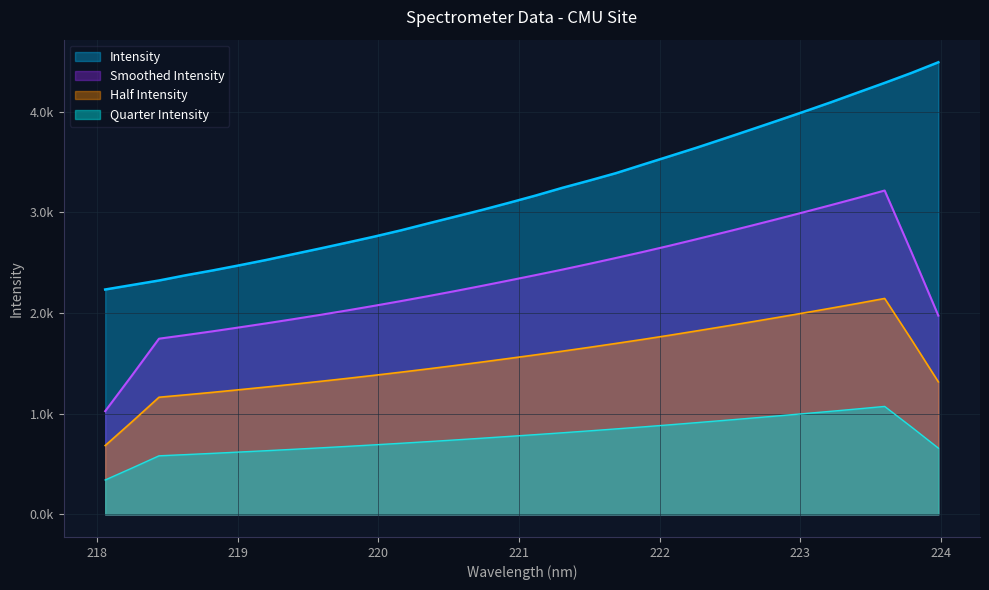

What is the difference between the maximum and minimum values?

2256.9